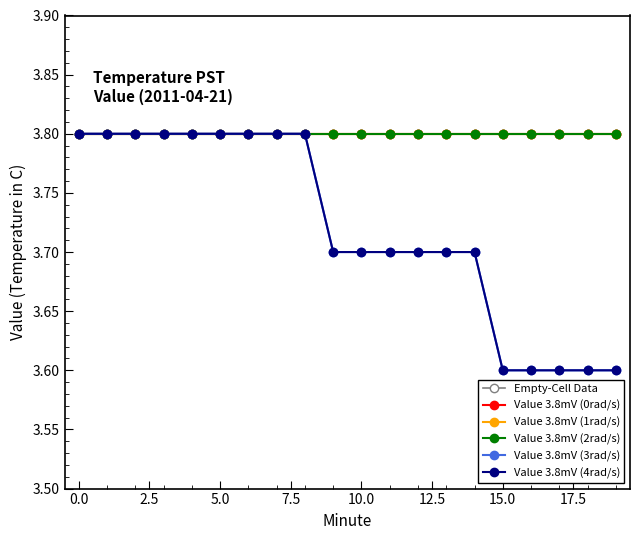

Does the chart have visible grid lines?

No